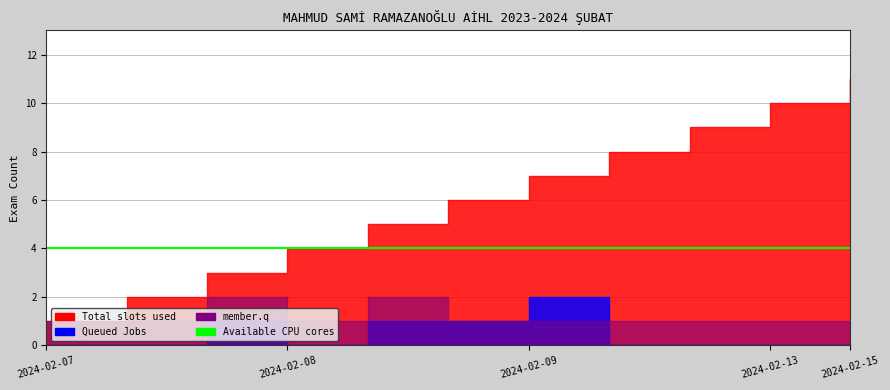

The Available CPU cores series shows 6 at 2024-02-07 16:20. True or false?

False